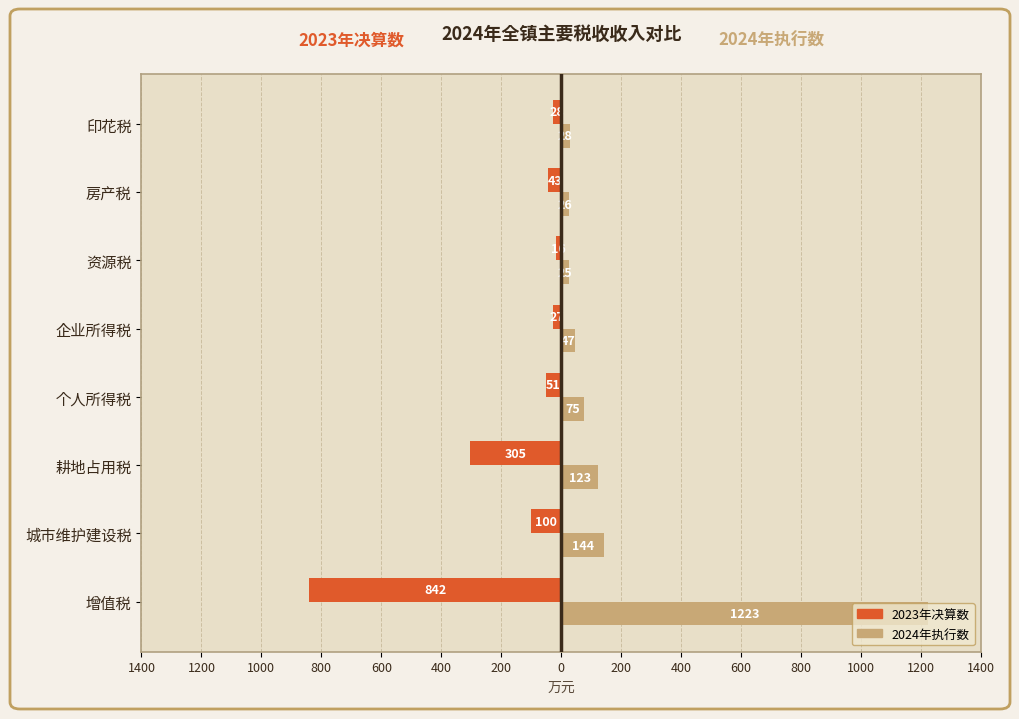

What are all the series names shown in the legend?

2023年决算数, 2024年执行数